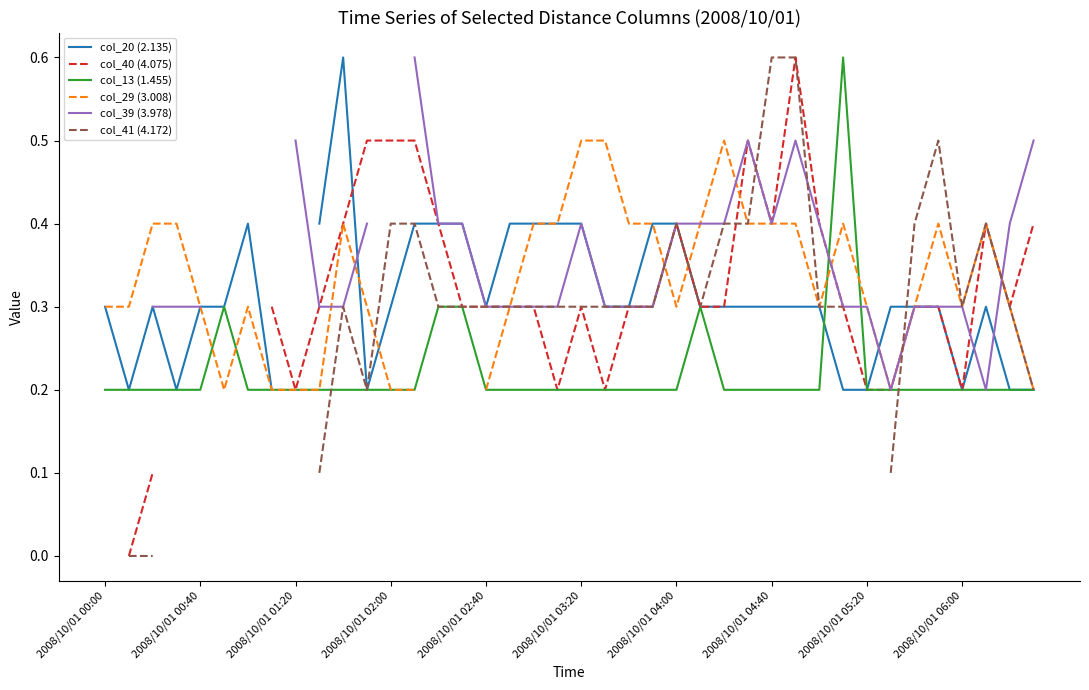

Between which two adjacent categories do col_20 (2.135) and col_40 (4.075) first intersect?

10 and 11